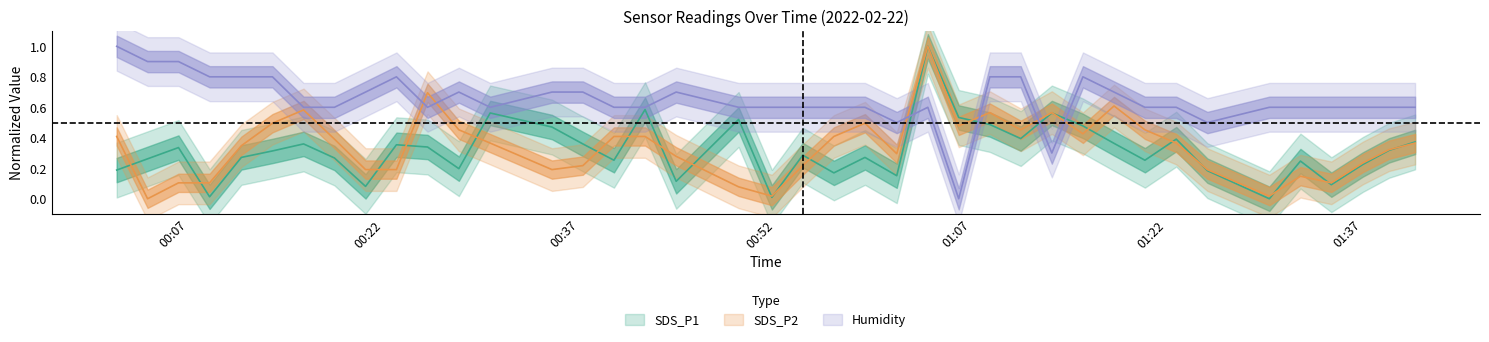

At which label is SDS_P1 closest to 0?

2022/02/22 01:29:50